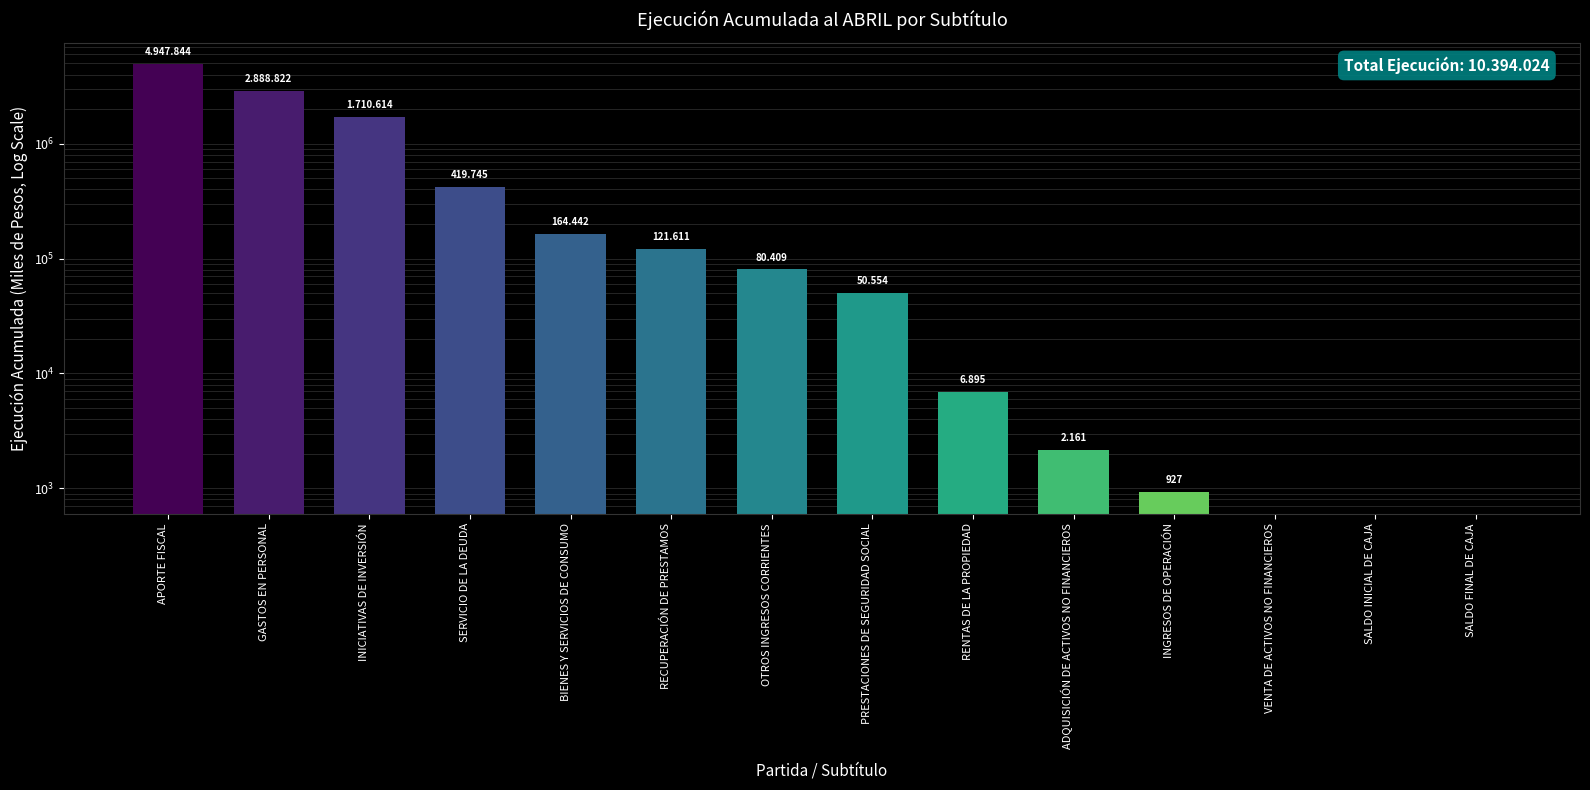

Reading left to right, extract all data points from this chart.

APORTE FISCAL=4947844	GASTOS EN PERSONAL=2888822	INICIATIVAS DE INVERSIÓN=1710614	SERVICIO DE LA DEUDA=419745	BIENES Y SERVICIOS DE CONSUMO=164442	RECUPERACIÓN DE PRESTAMOS=121611	OTROS INGRESOS CORRIENTES=80409	PRESTACIONES DE SEGURIDAD SOCIAL=50554	RENTAS DE LA PROPIEDAD=6895	ADQUISICIÓN DE ACTIVOS NO FINANCIEROS=2161	INGRESOS DE OPERACIÓN=927	VENTA DE ACTIVOS NO FINANCIEROS=0	SALDO INICIAL DE CAJA=0	SALDO FINAL DE CAJA=0